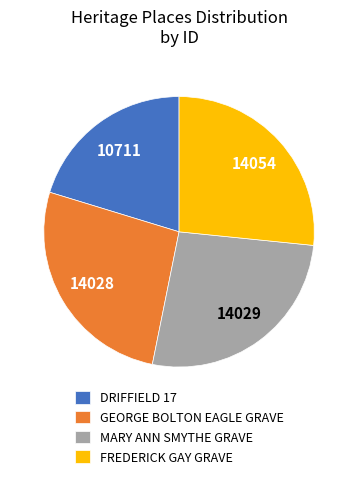

Between DRIFFIELD 17 and FREDERICK GAY GRAVE, which is larger?

FREDERICK GAY GRAVE